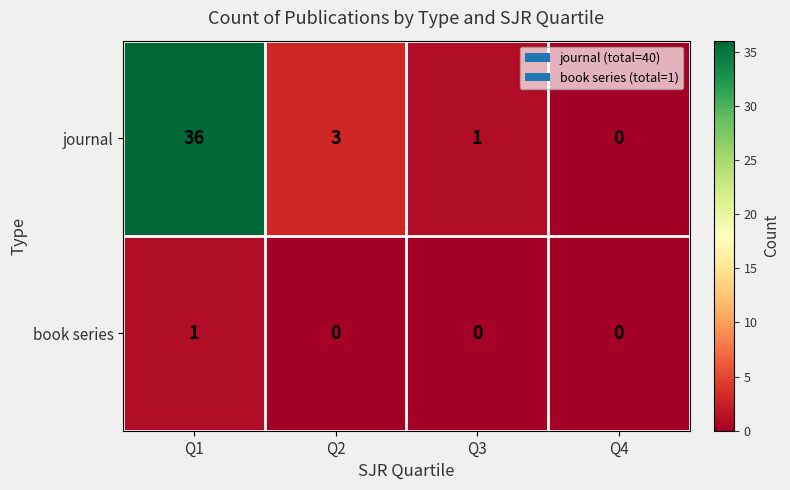

At which category is the sum across all series the highest?

Q1